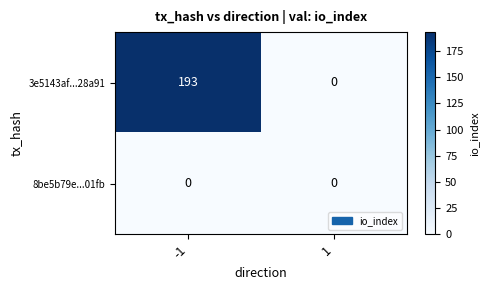

What is the sum of all 3e5143af...28a91 values?

193